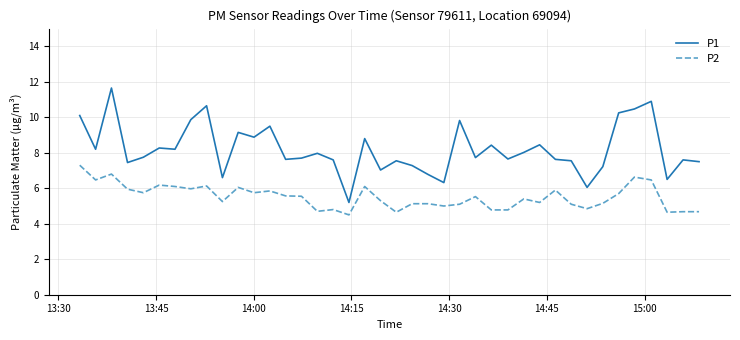

List the series in order of their peak value, highest first.

P1, P2